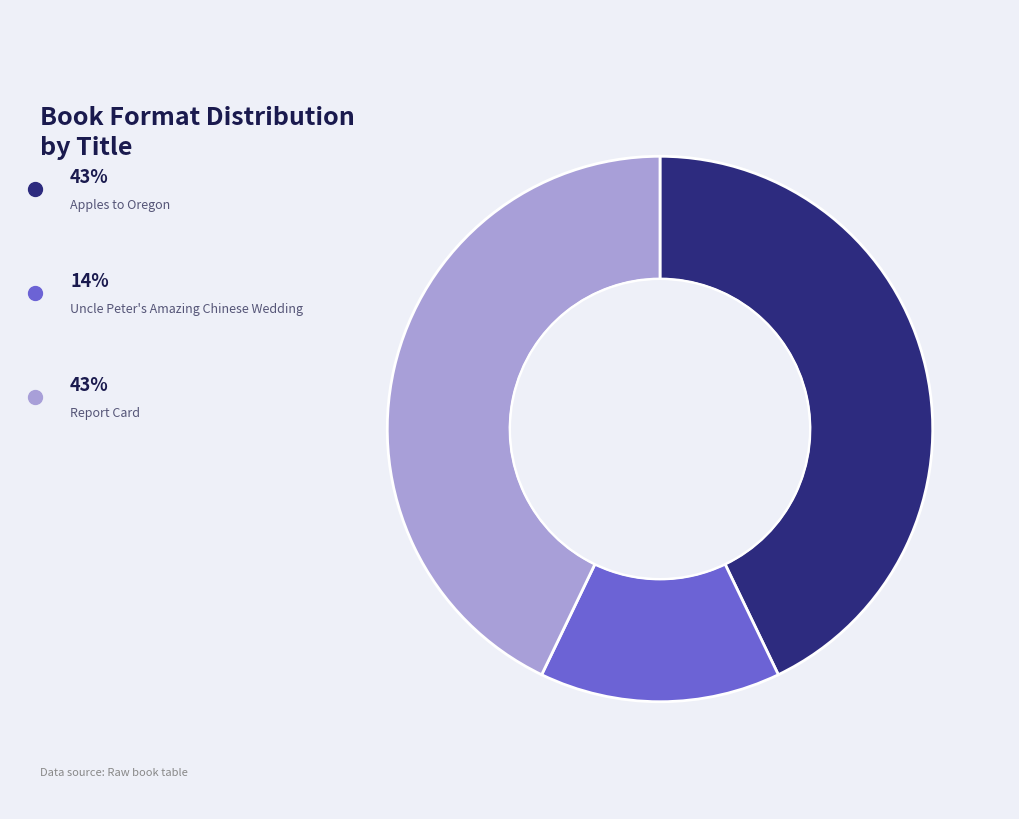

Does any single category account for the majority?

No